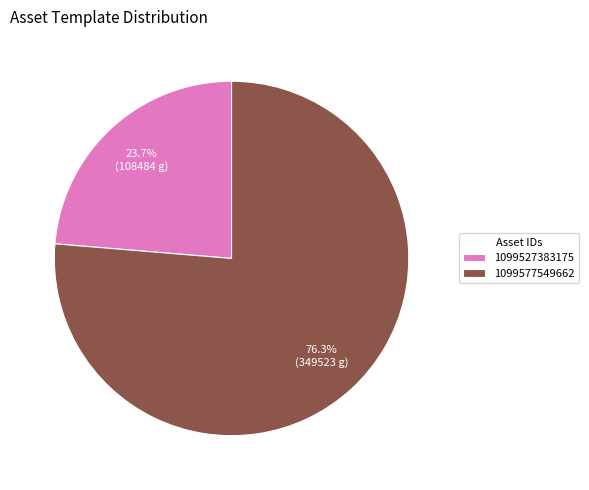

Which has a higher value, 1099577549662 or 1099527383175?

1099577549662